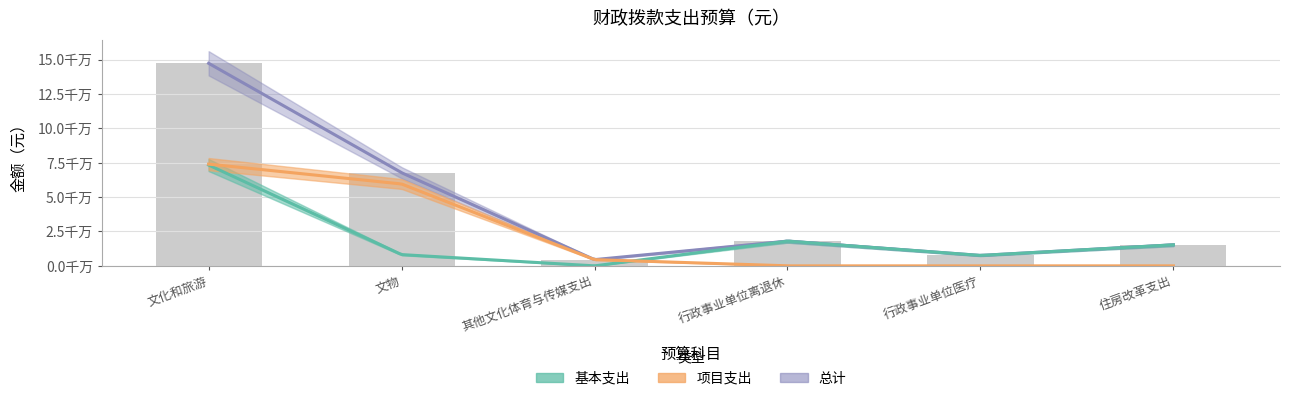

At how many categories does at least one series exceed 86256422?

1